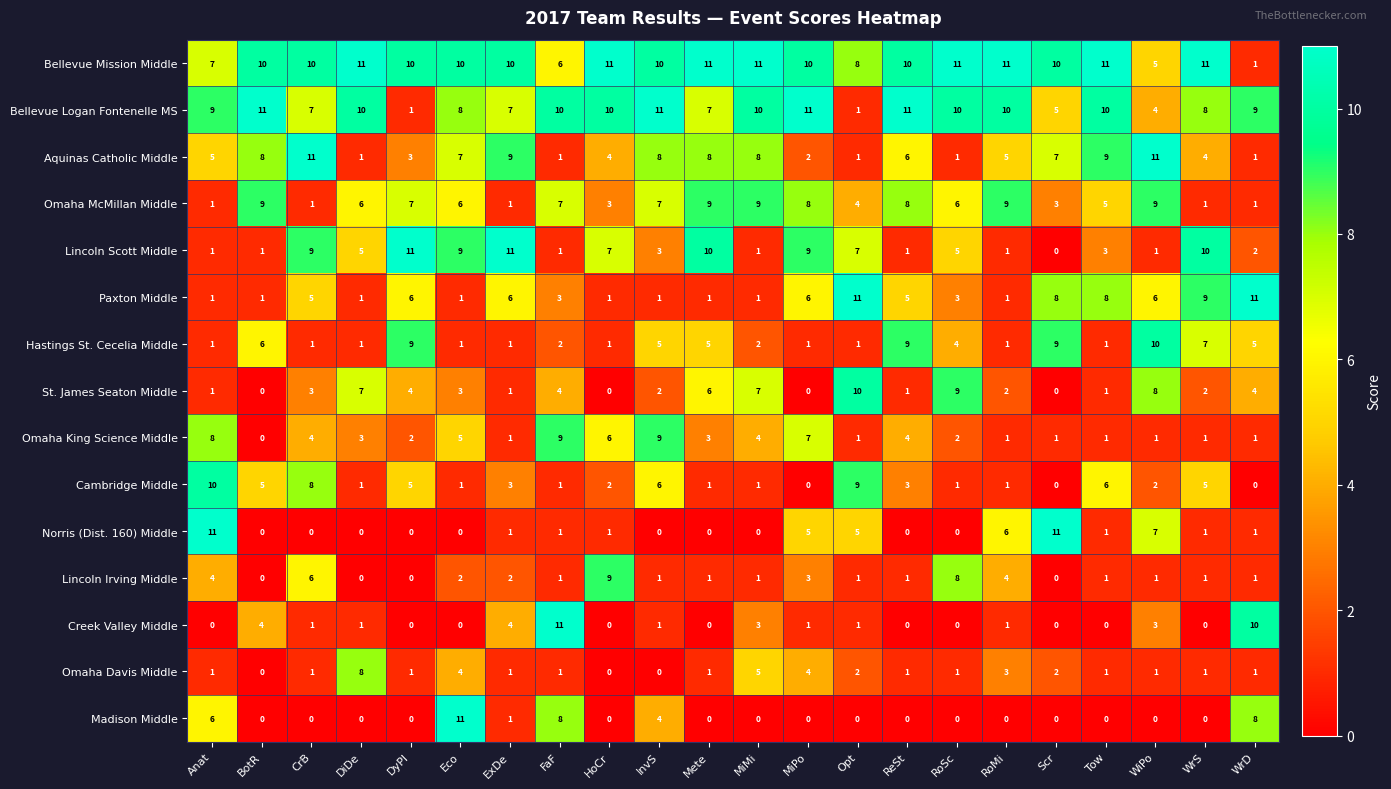

The Bellevue Logan Fontenelle MS series shows 11 at BotR. True or false?

True